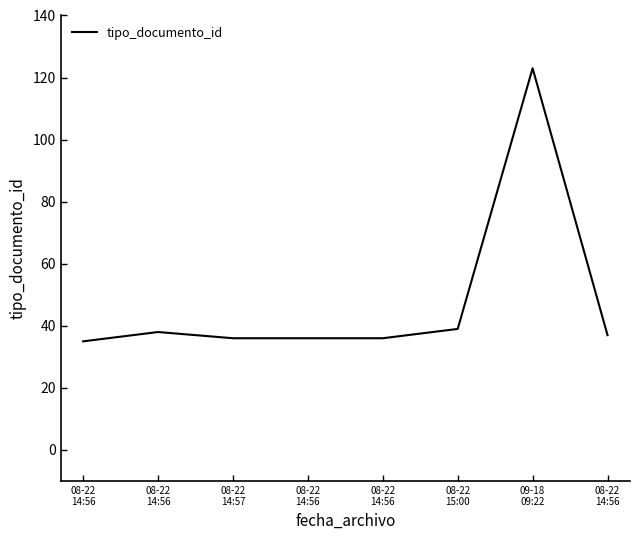

Reading left to right, extract all data points from this chart.

35	38	36	36	36	39	123	37